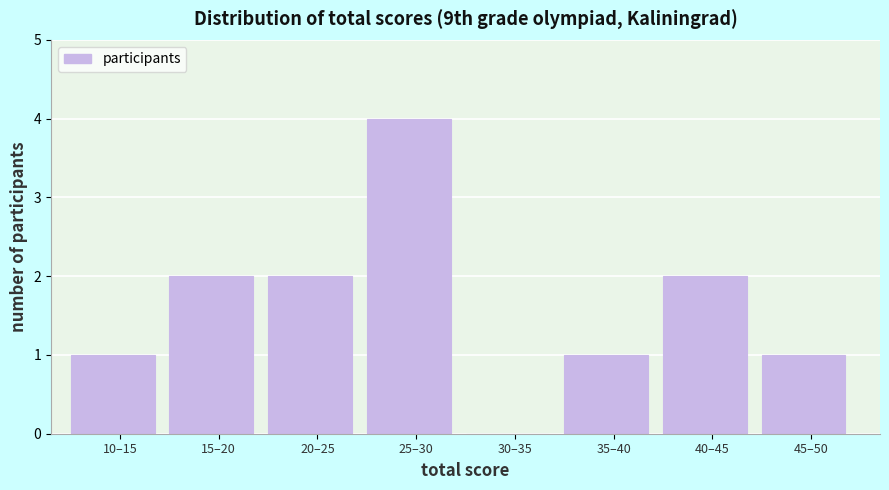

Reading left to right, extract all data points from this chart.

10–15=1	15–20=2	20–25=2	25–30=4	30–35=0	35–40=1	40–45=2	45–50=1